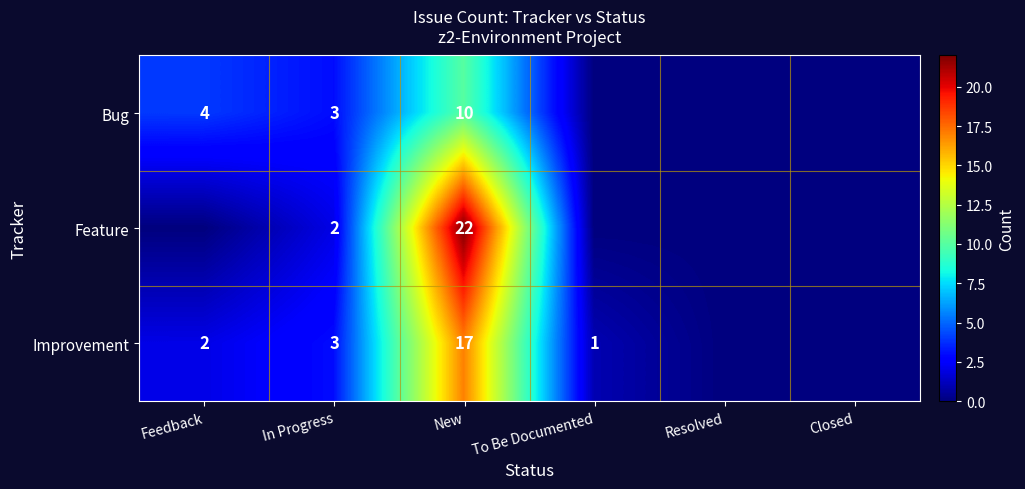

The Improvement series shows 2 at Feedback. True or false?

True